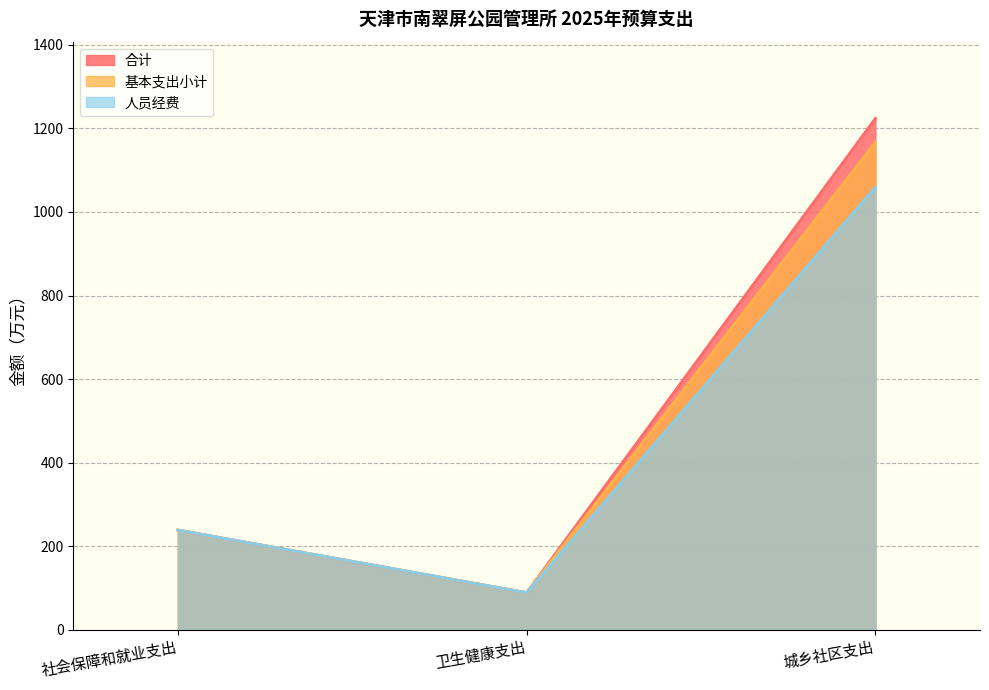

What is the sum of all 基本支出小计 values?

1494.3